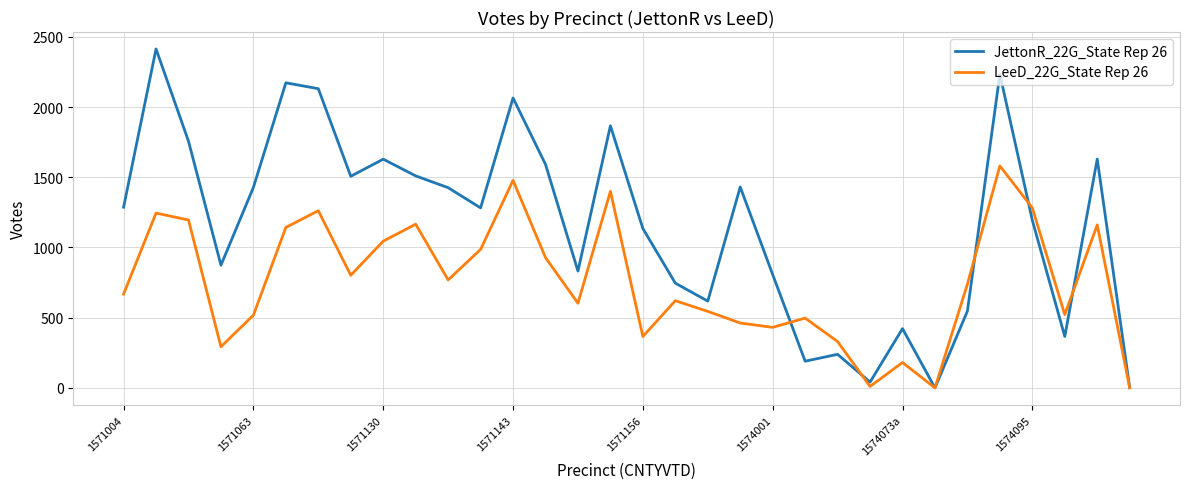

Which series has the largest total across all categories?

JettonR_22G_State Rep 26